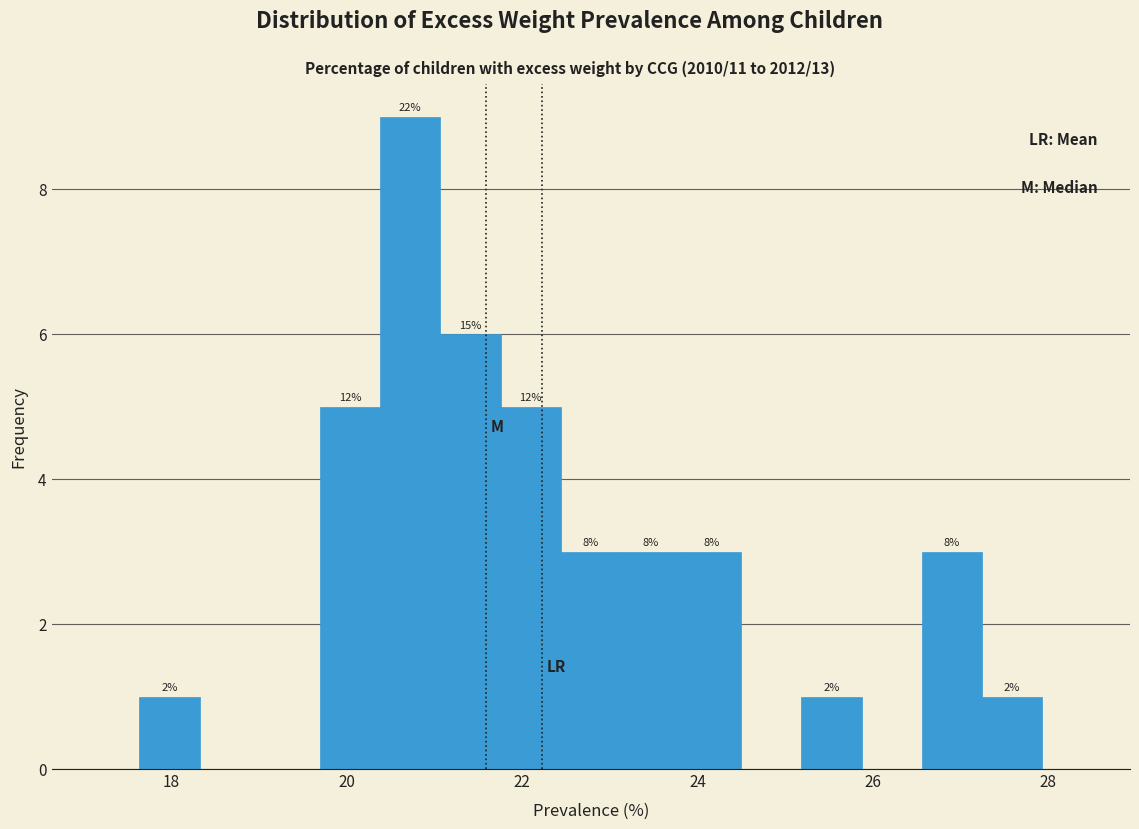

Around what value on the x-axis is the tallest bar? Give the approximate position of its centre, as read against the axis.

20.8